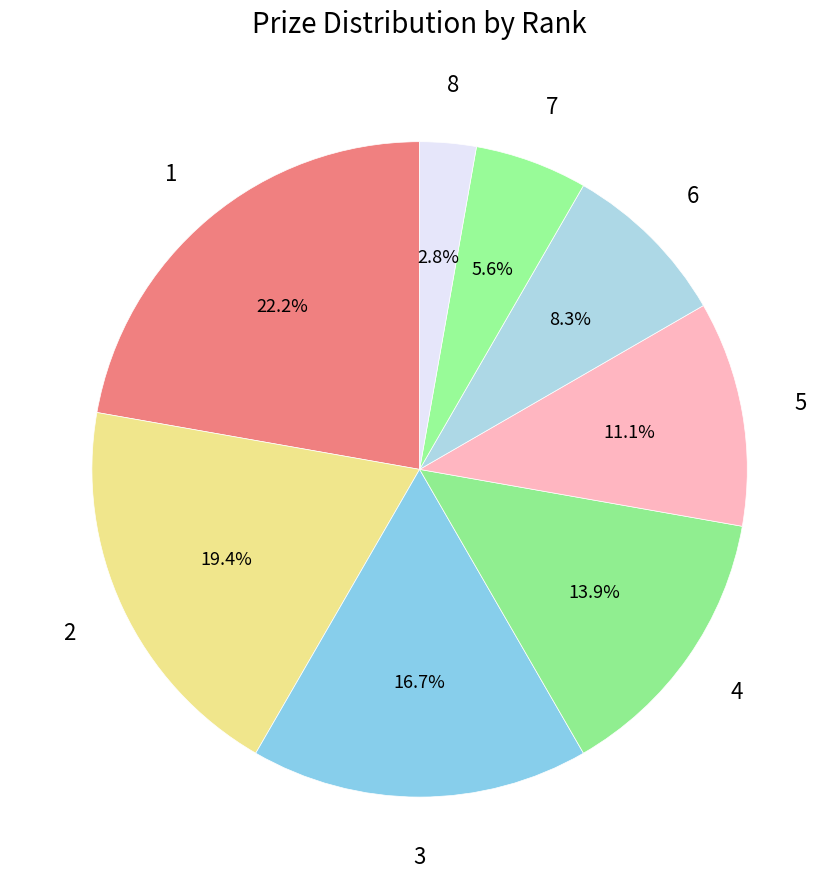

How many segments does this pie chart have?

8